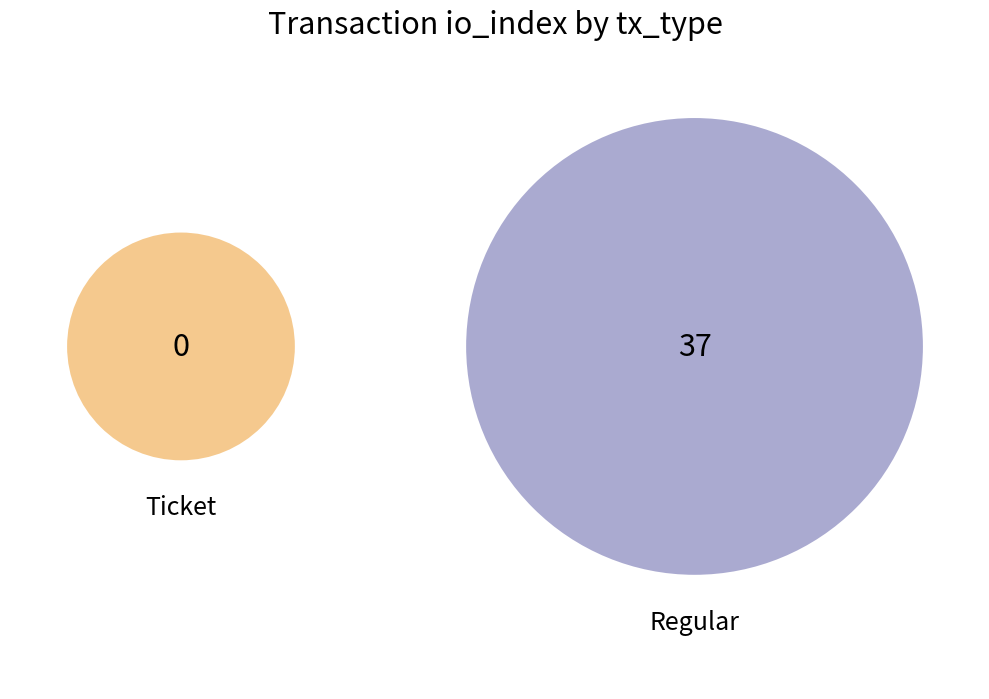

Rank the categories by value from lowest to highest.

Ticket, Regular